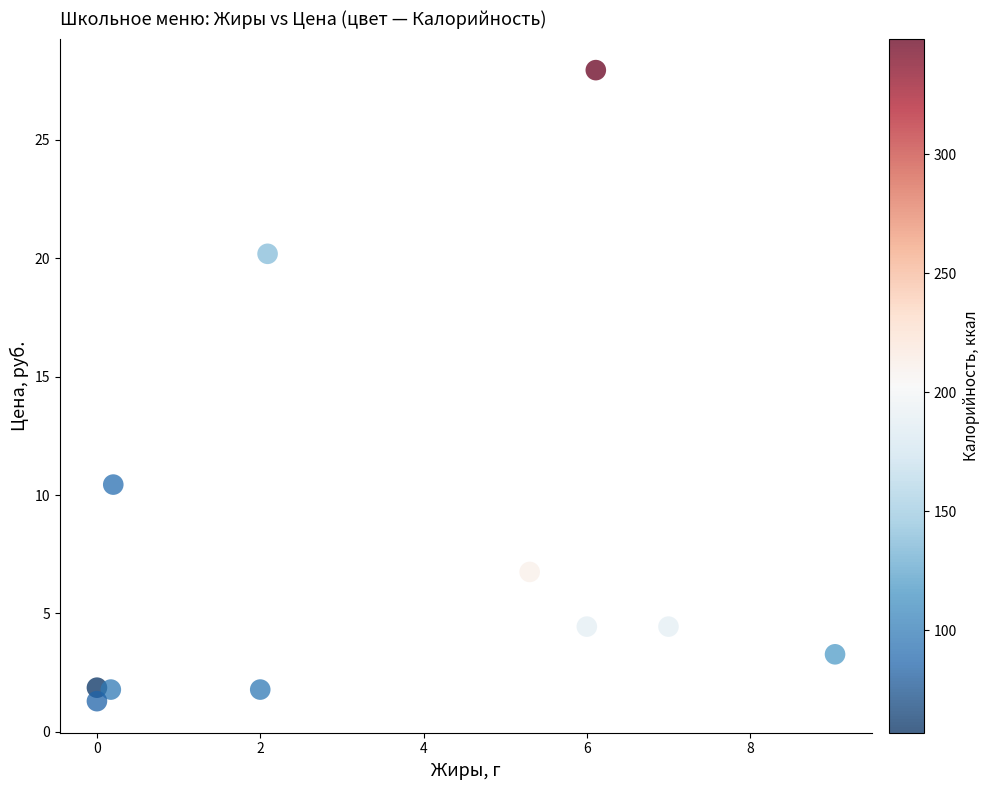

What Y value in the scatter plot is closest to 14?

10.4